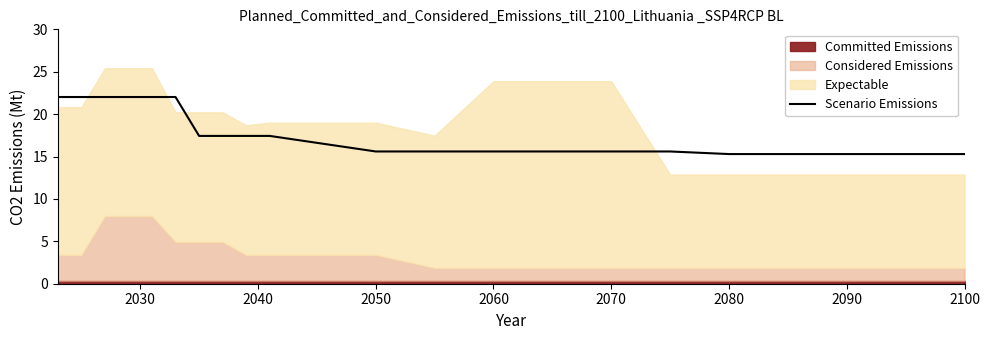

True or false: Scenario Emissions has a value of 15.6 at 2060.

True